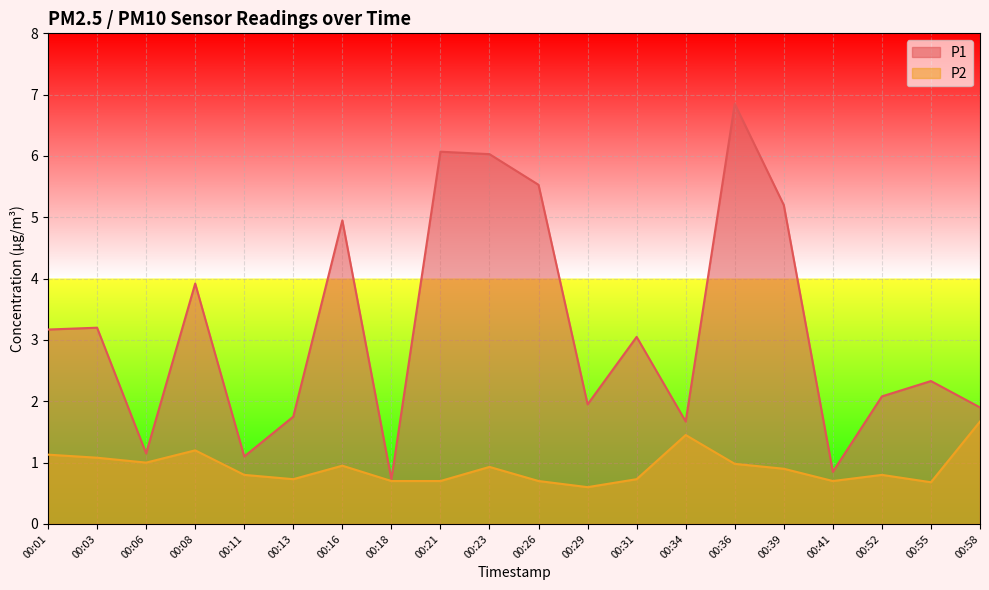

True or false: P2 and P1 cross at least once.

False